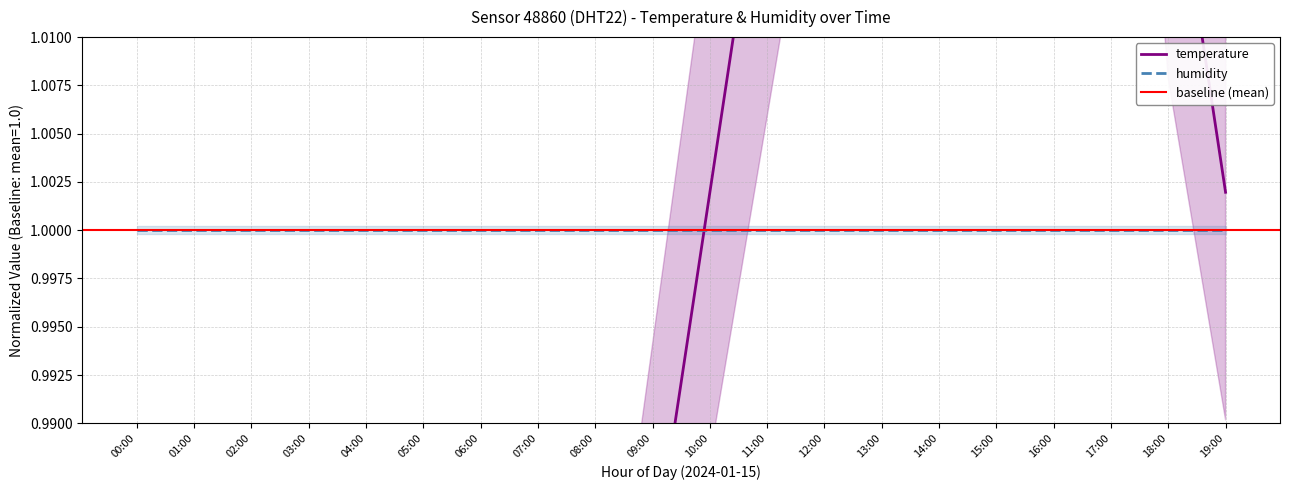

At which label is the value closest to 1?

10:00